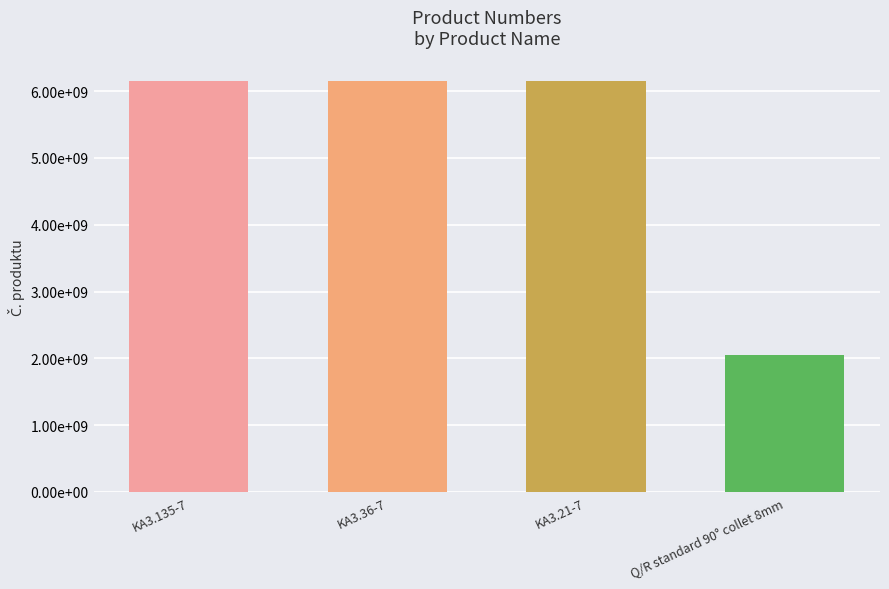

Rank the categories by value from highest to lowest.

KA3.21-7, KA3.36-7, KA3.135-7, Q/R standard 90° collet 8mm